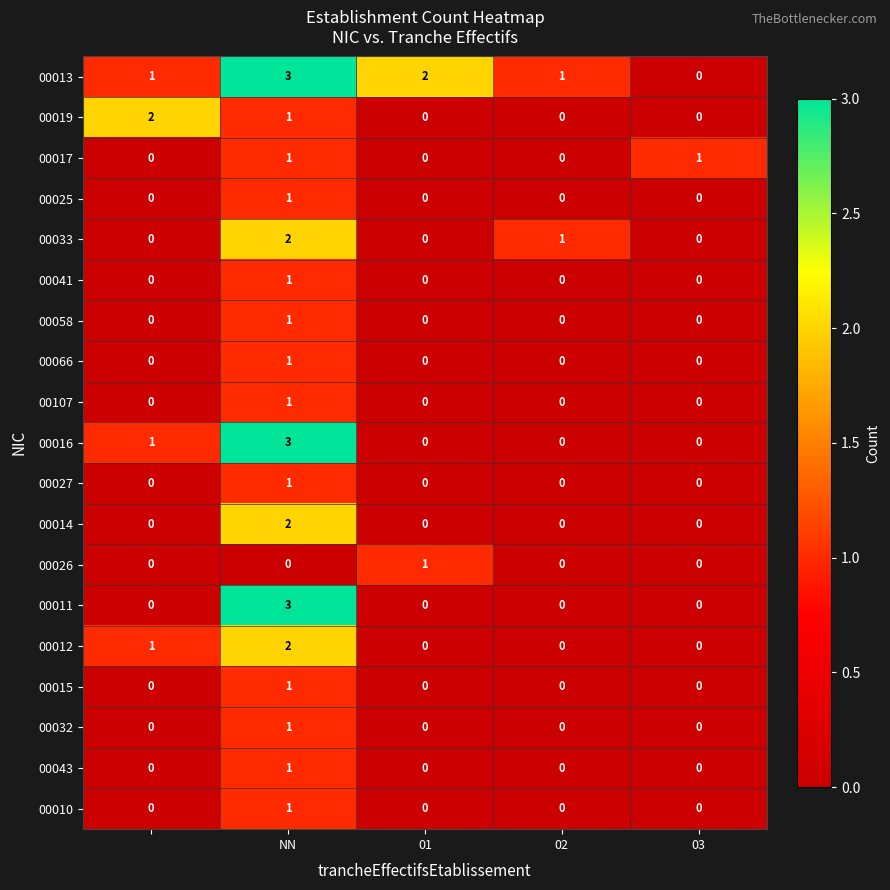

What is the difference between the maximum and minimum values in the 00011 series?

3